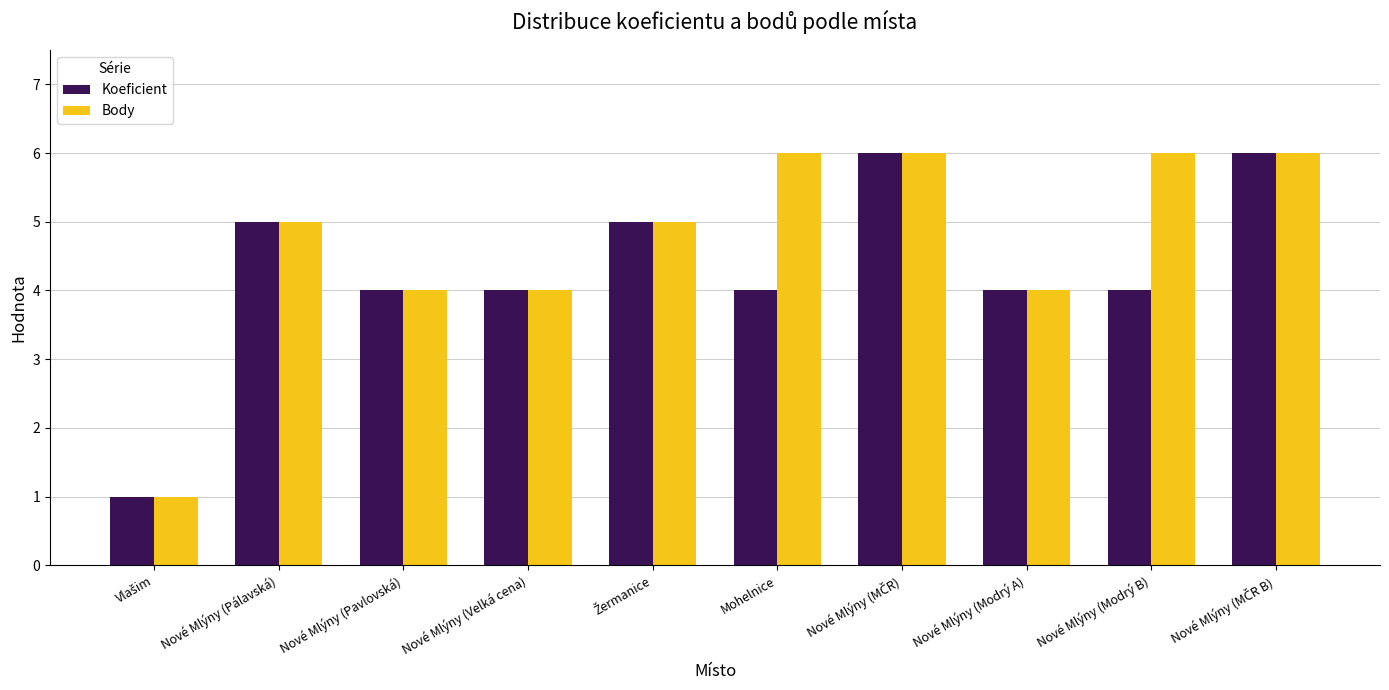

How many bars are there in total?

20